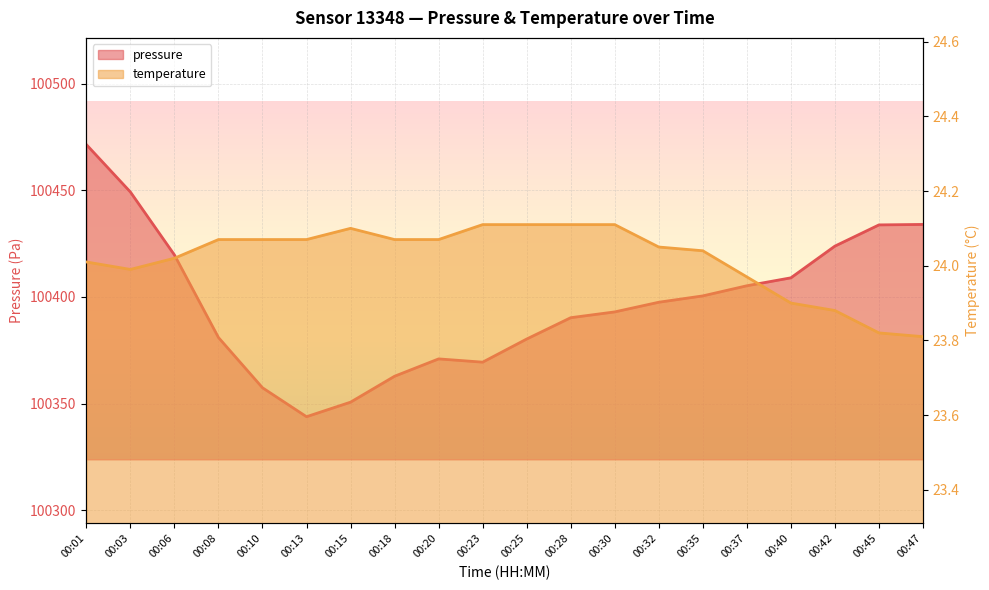

What is the lowest value of the temperature series?

23.8